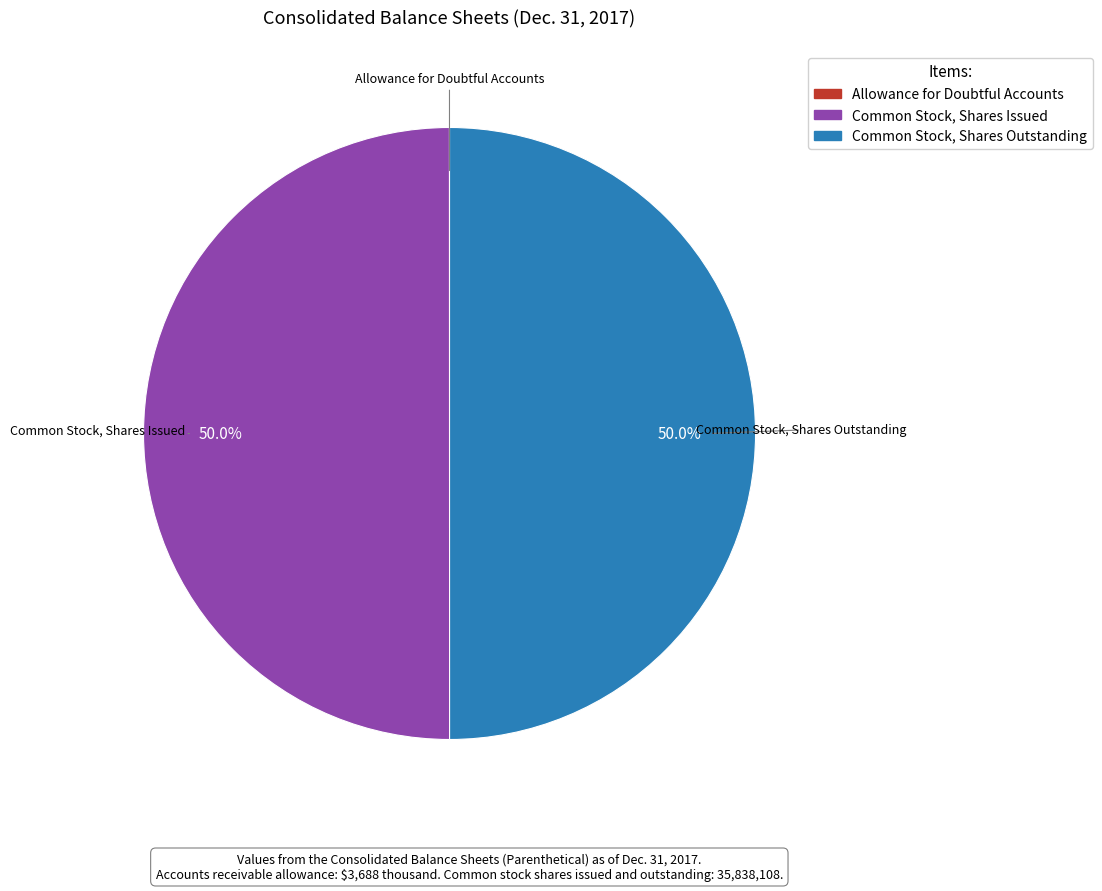

What portion of the pie excludes Common Stock, Shares Issued?

50.0%